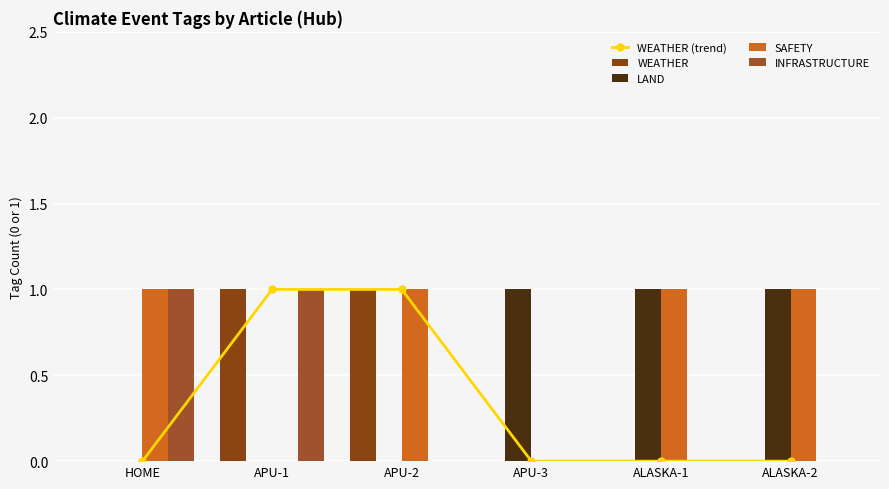

At which category does the chart reach its minimum across all series?

HOME